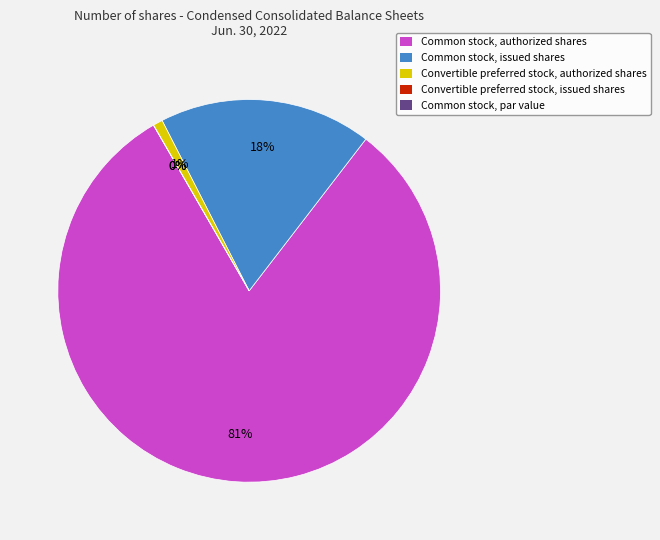

What percentage do Convertible preferred stock, authorized shares and Common stock, par value together represent?

0.8%